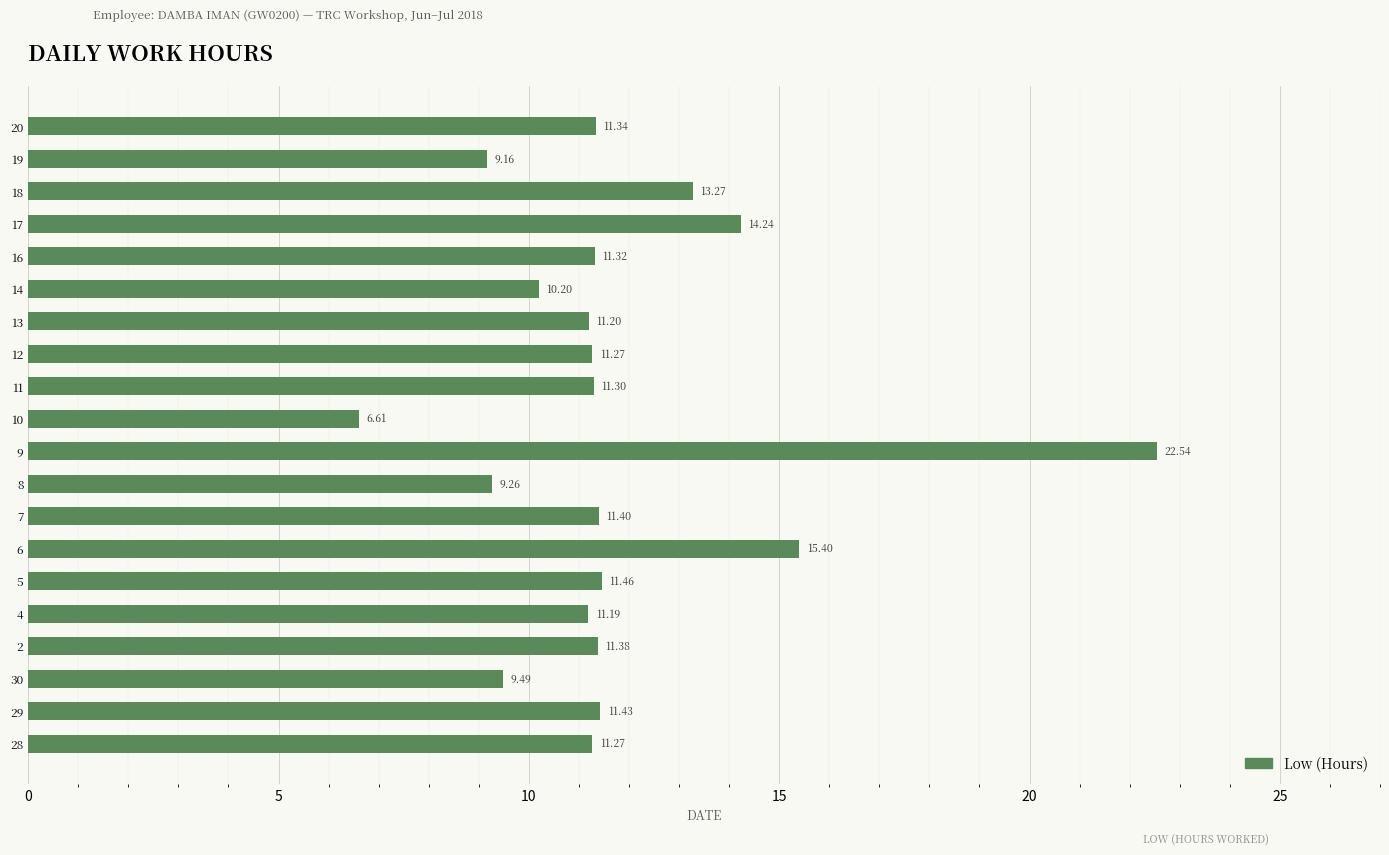

How many series are shown in this chart?

1